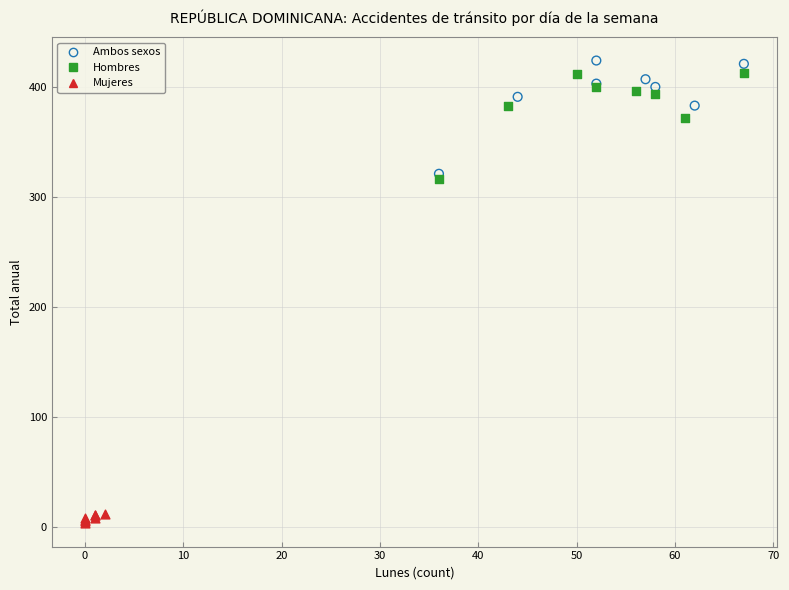

Which series has the widest spread of Y values?

Ambos sexos